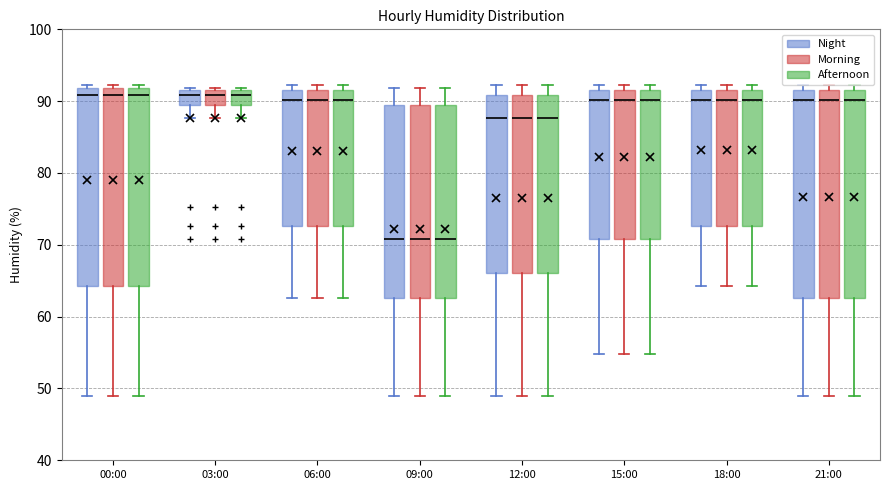

Reading left to right, transcribe this box plot: for each box, give where its median line is, the range the box spans, and where its two whiskers end, as read against the y-axis. The values are not printed on the chart, so give them approximately, as read against the axis.

00:00 (Night): median 91, box 64 to 92, whiskers 49 to 92 (just above the box's upper edge)
00:00 (Morning): median 91, box 64 to 92, whiskers 49 to 92 (just above the box's upper edge)
00:00 (Afternoon): median 91, box 64 to 92, whiskers 49 to 92 (just above the box's upper edge)
03:00 (Night): median 91, box 89 to 92, whiskers 88 to 92 (just above the box's upper edge)
03:00 (Morning): median 91, box 89 to 92, whiskers 88 to 92 (just above the box's upper edge)
03:00 (Afternoon): median 91, box 89 to 92, whiskers 88 to 92 (just above the box's upper edge)
06:00 (Night): median 90, box 73 to 92, whiskers 63 to 92 (just above the box's upper edge)
06:00 (Morning): median 90, box 73 to 92, whiskers 63 to 92 (just above the box's upper edge)
06:00 (Afternoon): median 90, box 73 to 92, whiskers 63 to 92 (just above the box's upper edge)
09:00 (Night): median 71, box 63 to 89, whiskers 49 to 92
09:00 (Morning): median 71, box 63 to 89, whiskers 49 to 92
09:00 (Afternoon): median 71, box 63 to 89, whiskers 49 to 92
12:00 (Night): median 88, box 66 to 91, whiskers 49 to 92
12:00 (Morning): median 88, box 66 to 91, whiskers 49 to 92
12:00 (Afternoon): median 88, box 66 to 91, whiskers 49 to 92
15:00 (Night): median 90, box 71 to 92, whiskers 55 to 92 (just above the box's upper edge)
15:00 (Morning): median 90, box 71 to 92, whiskers 55 to 92 (just above the box's upper edge)
15:00 (Afternoon): median 90, box 71 to 92, whiskers 55 to 92 (just above the box's upper edge)
18:00 (Night): median 90, box 73 to 92, whiskers 64 to 92 (just above the box's upper edge)
18:00 (Morning): median 90, box 73 to 92, whiskers 64 to 92 (just above the box's upper edge)
18:00 (Afternoon): median 90, box 73 to 92, whiskers 64 to 92 (just above the box's upper edge)
21:00 (Night): median 90, box 63 to 92, whiskers 49 to 92 (just above the box's upper edge)
21:00 (Morning): median 90, box 63 to 92, whiskers 49 to 92 (just above the box's upper edge)
21:00 (Afternoon): median 90, box 63 to 92, whiskers 49 to 92 (just above the box's upper edge)